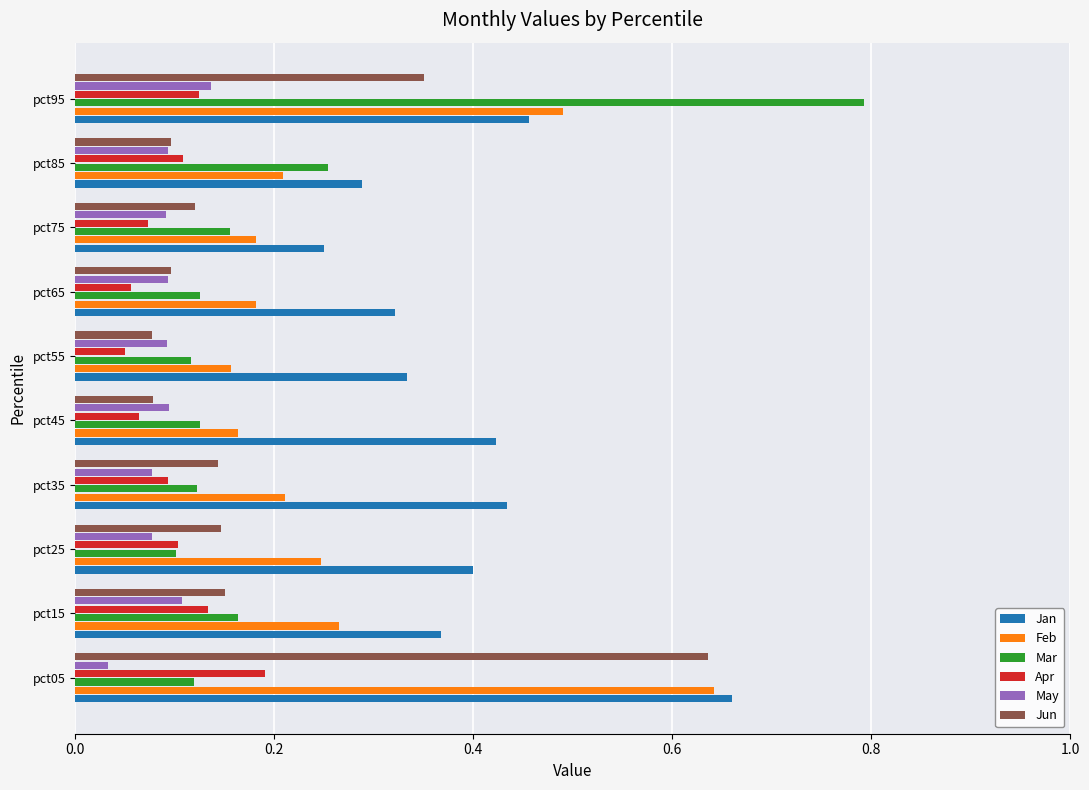

Which category has the highest value in the May series?

pct95